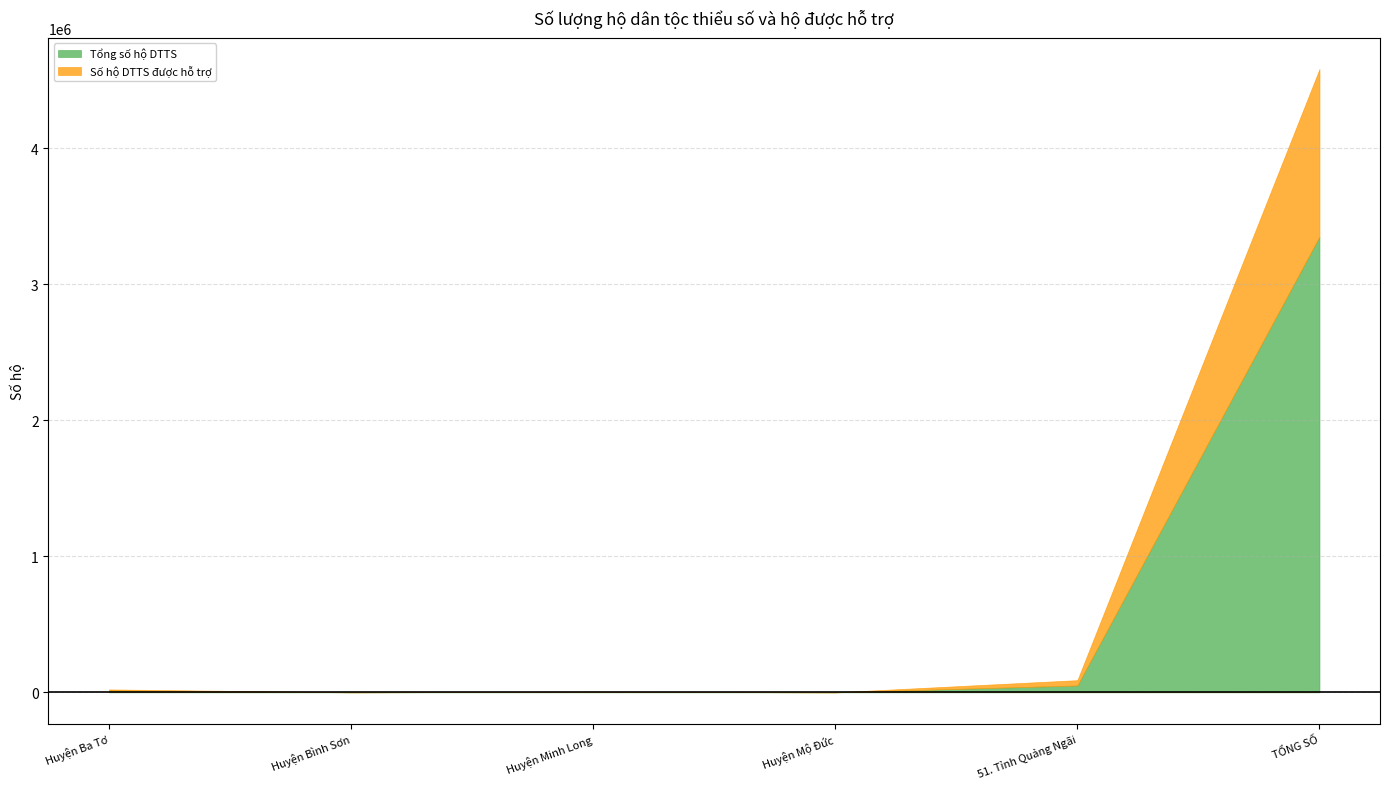

Rank the categories by Số hộ DTTS được hỗ trợ value from lowest to highest.

Huyện Mộ Đức, Huyện Bình Sơn, Huyện Minh Long, Huyện Ba Tơ, 51. Tỉnh Quảng Ngãi, TỔNG SỐ